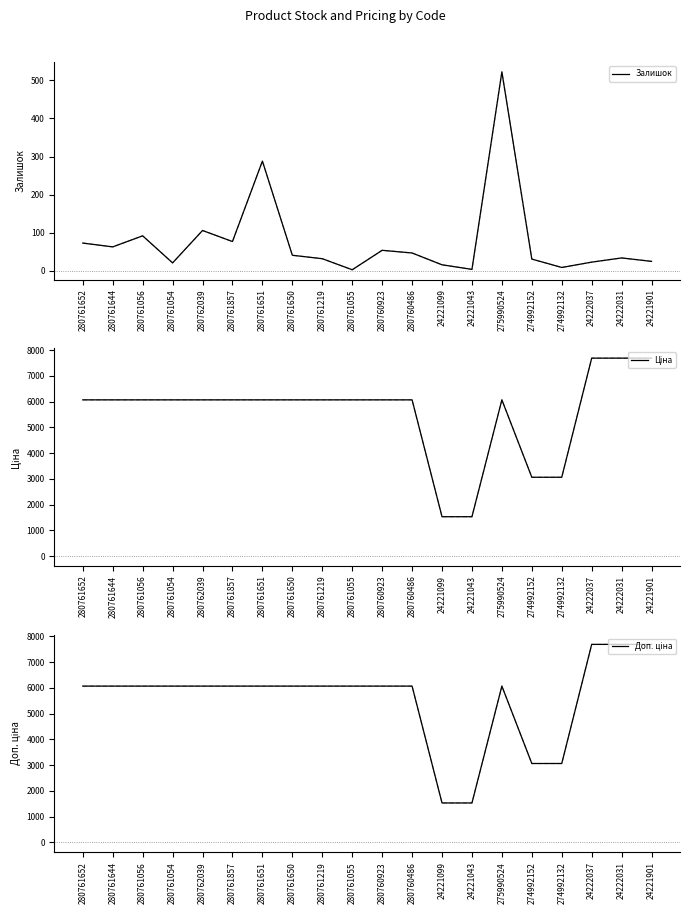

At how many categories does at least one series exceed 2662?

18